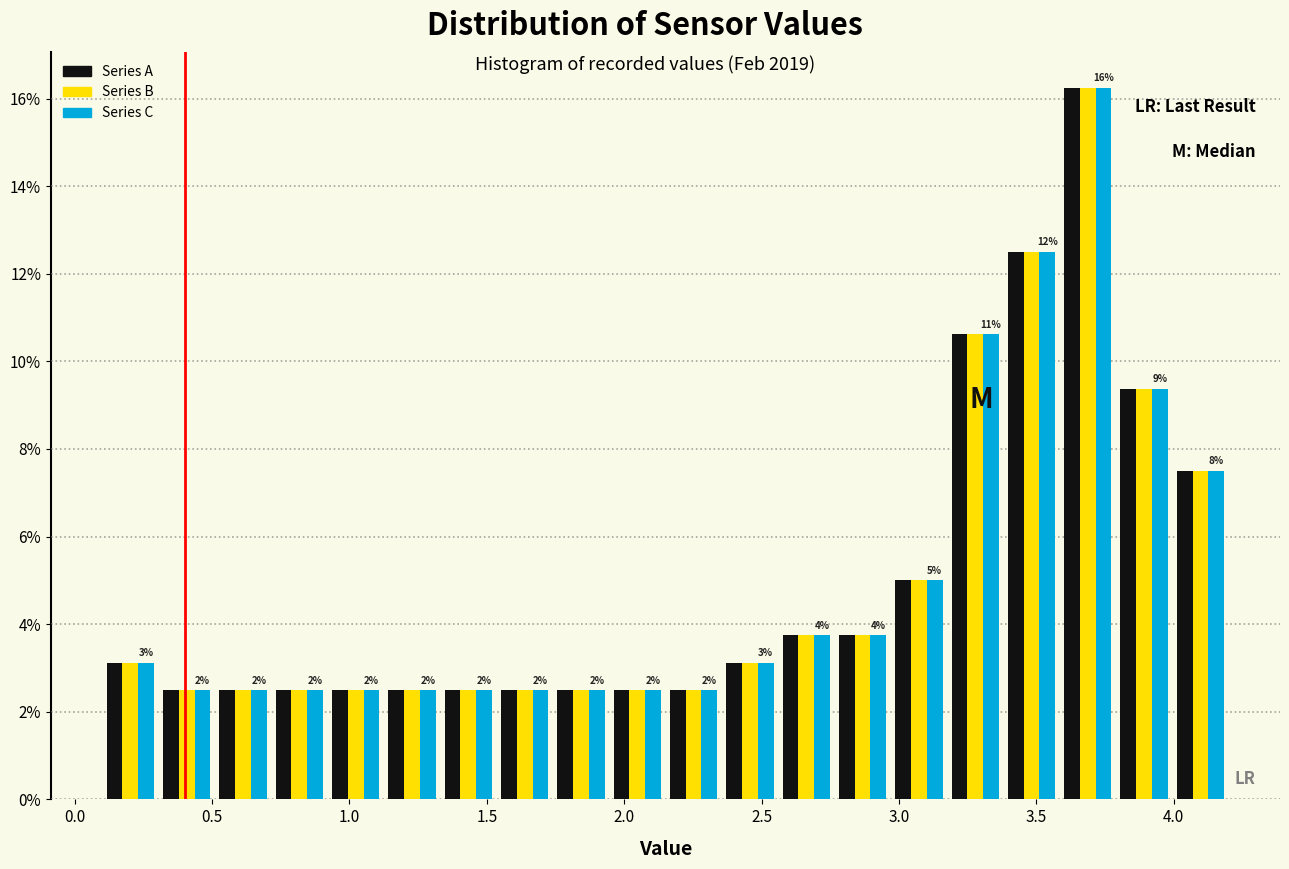

In the Series C series, which range on the x-axis has the tallest bar?

3.585 to 3.790